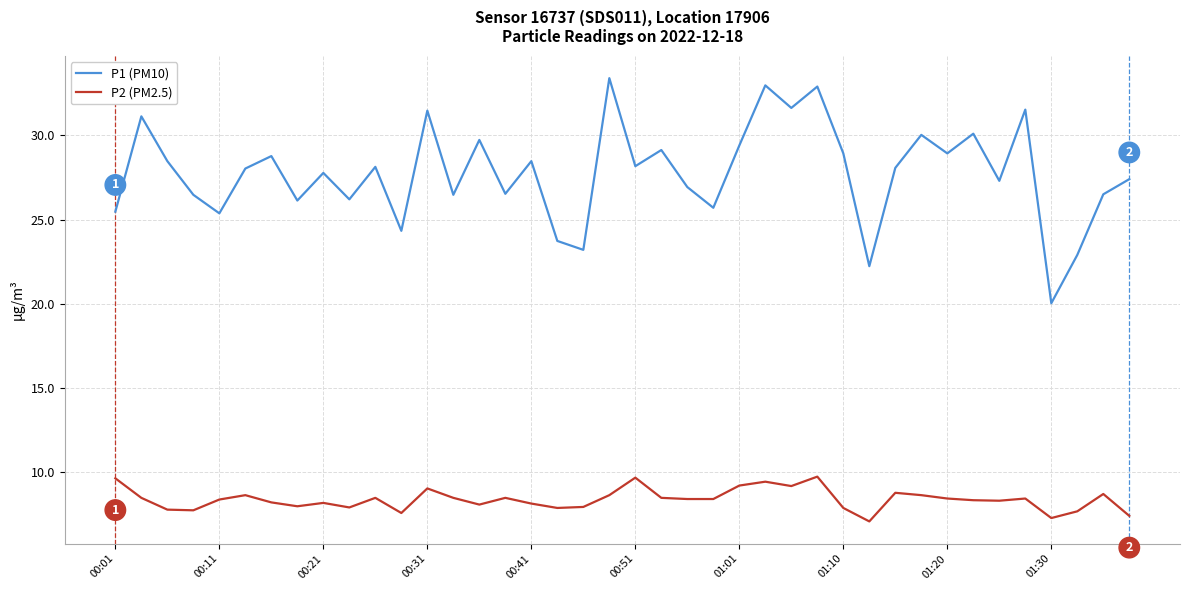

True or false: P1 (PM10) and P2 (PM2.5) intersect in this chart.

False